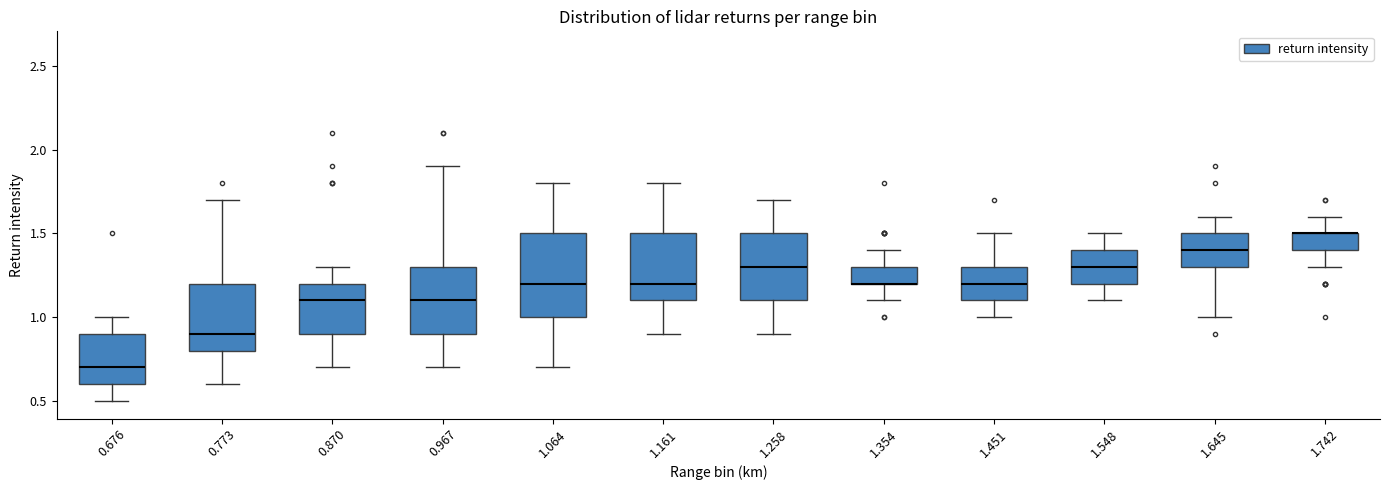

Reading left to right, read every box against the y-axis: the position of its median line, the range the box covers, and the ends of its whiskers. The values are not printed on the chart, so give them approximately, as read against the axis.

0.676: median 0.7, box 0.6 to 0.9, whiskers 0.5 to 1.0
0.773: median 0.9, box 0.8 to 1.2, whiskers 0.6 to 1.7
0.870: median 1.1, box 0.9 to 1.2, whiskers 0.7 to 1.3
0.967: median 1.1, box 0.9 to 1.3, whiskers 0.7 to 1.9
1.064: median 1.2, box 1.0 to 1.5, whiskers 0.7 to 1.8
1.161: median 1.2, box 1.1 to 1.5, whiskers 0.9 to 1.8
1.258: median 1.3, box 1.1 to 1.5, whiskers 0.9 to 1.7
1.354: median 1.2 (drawn on the box's lower edge), box 1.2 to 1.3, whiskers 1.1 to 1.4
1.451: median 1.2, box 1.1 to 1.3, whiskers 1.0 to 1.5
1.548: median 1.3, box 1.2 to 1.4, whiskers 1.1 to 1.5
1.645: median 1.4, box 1.3 to 1.5, whiskers 1.0 to 1.6
1.742: median 1.5 (drawn on the box's upper edge), box 1.4 to 1.5, whiskers 1.3 to 1.6